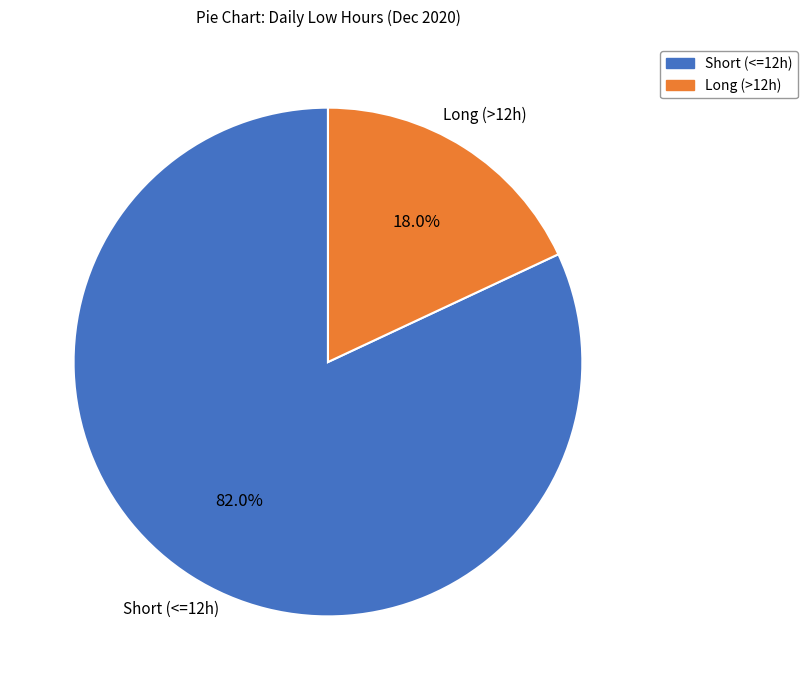

Is there any slice that represents more than half of the pie?

Yes